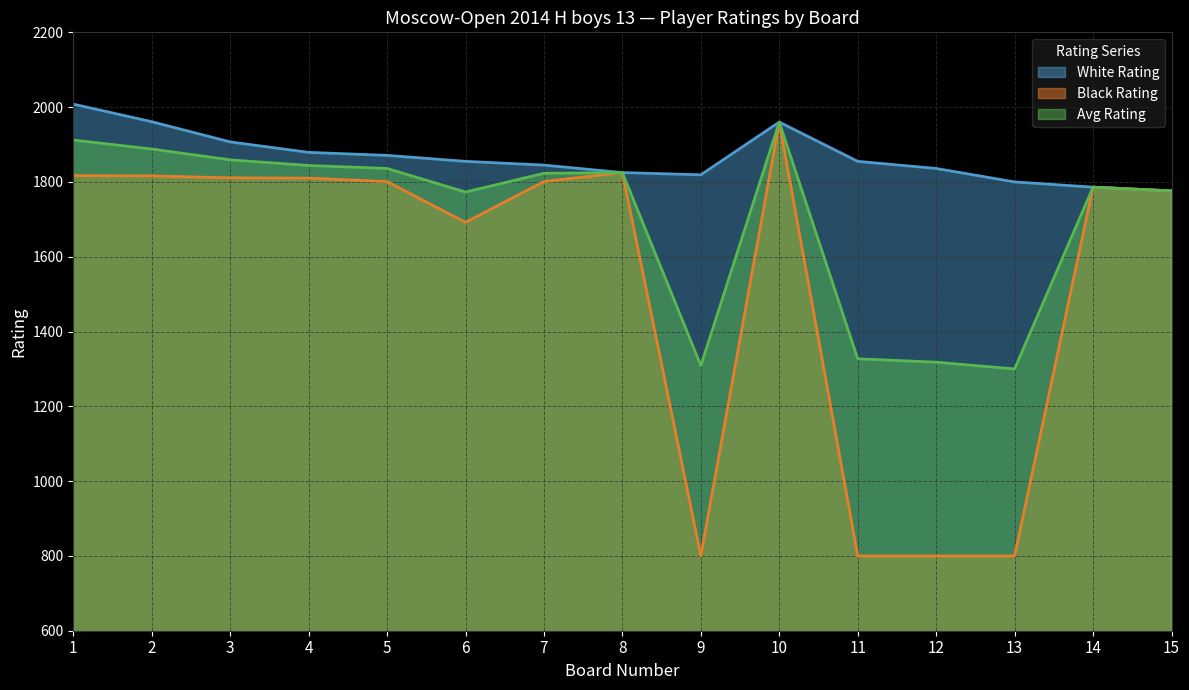

Reading right to left, extract all data points from this chart.

White Rating: 15=1776	14=1786	13=1800	12=1836	11=1855	10=1960	9=1819	8=1825	7=1845	6=1855	5=1871	4=1879	3=1907	2=1961	1=2008
Black Rating: 15=1776	14=1786	13=800	12=800	11=800	10=1960	9=800	8=1825	7=1801	6=1692	5=1801	4=1810	3=1811	2=1816	1=1817
Avg Rating: 15=1776	14=1786	13=1300	12=1318	11=1327	10=1960	9=1309	8=1825	7=1823	6=1773	5=1836	4=1844	3=1859	2=1888	1=1912